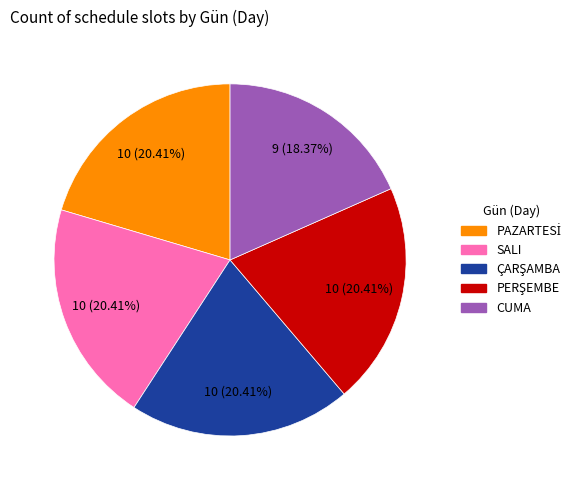

Which category has the smallest portion of the pie?

CUMA